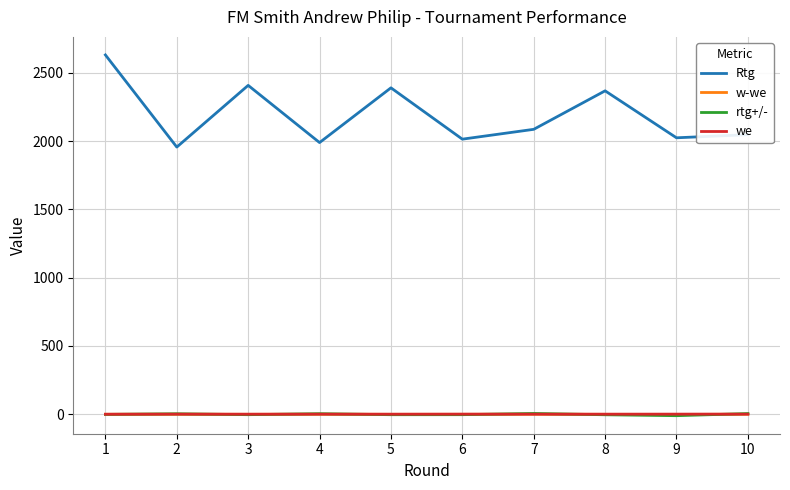

What is the difference between the highest and lowest values at 4?

1989.7